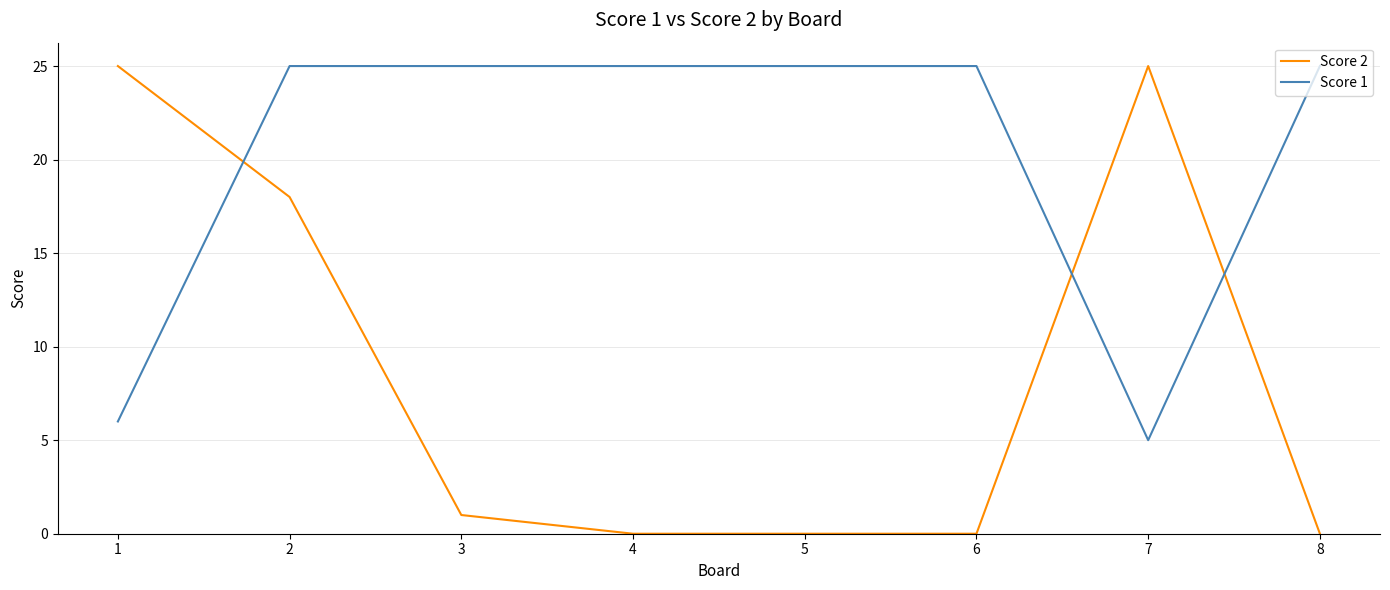

At which label does Score 2 first exceed 1?

1